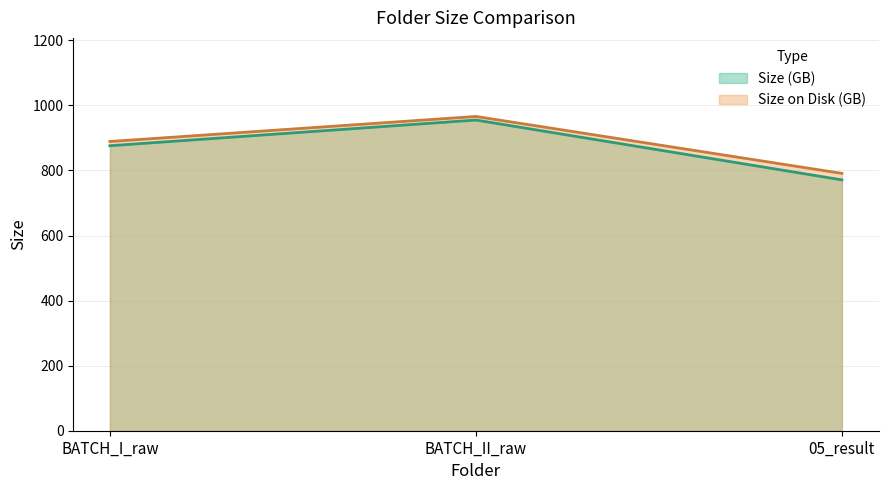

What position from the right is BATCH_I_raw?

3